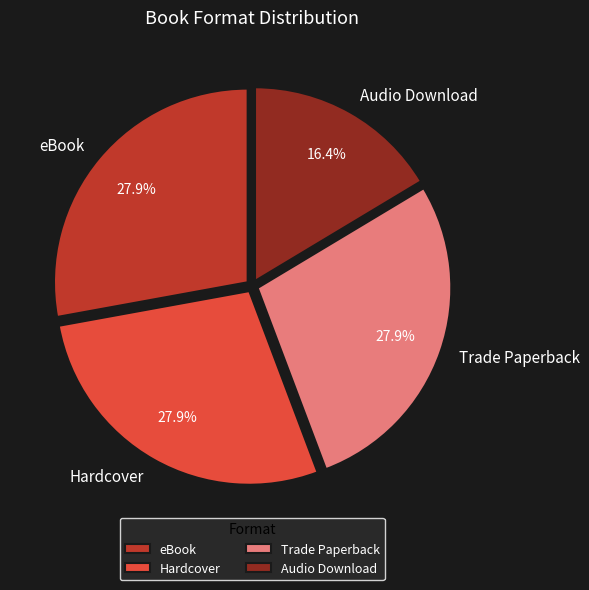

What percentage is the Trade Paperback slice, to the nearest percent?

28%